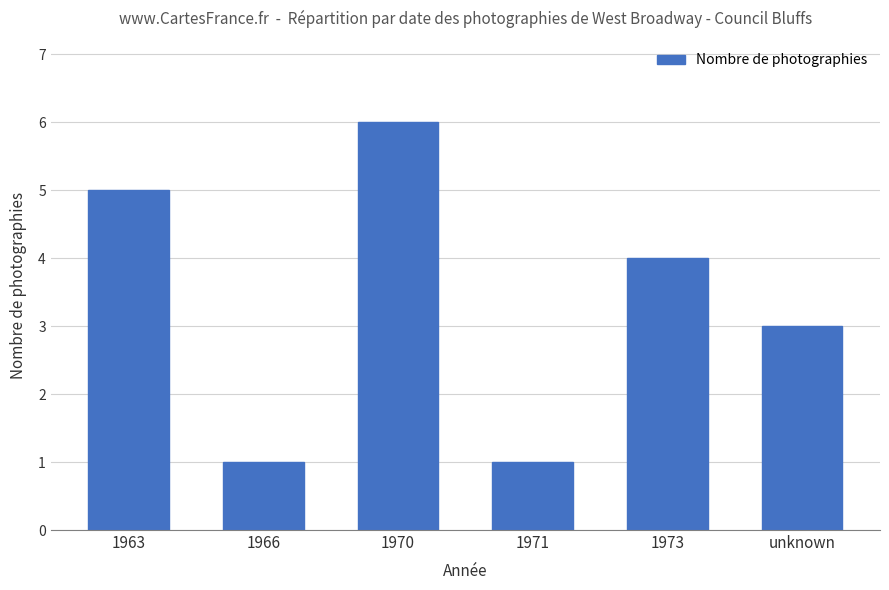

Is it true that the value at 1966 is 1?

True